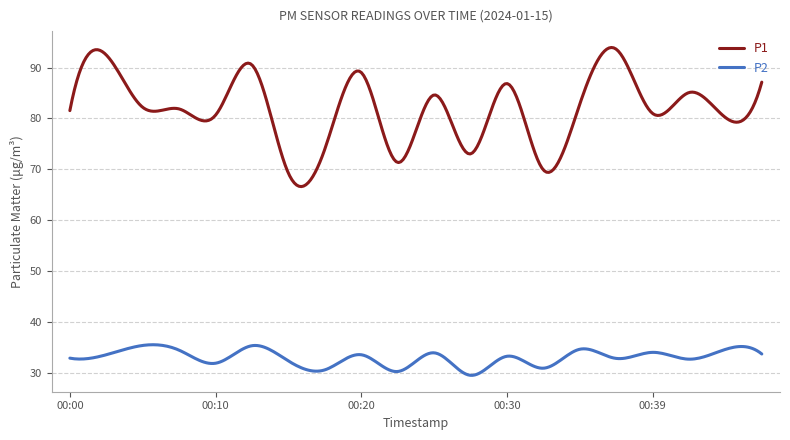

Which series has the largest range (max minus min)?

P1